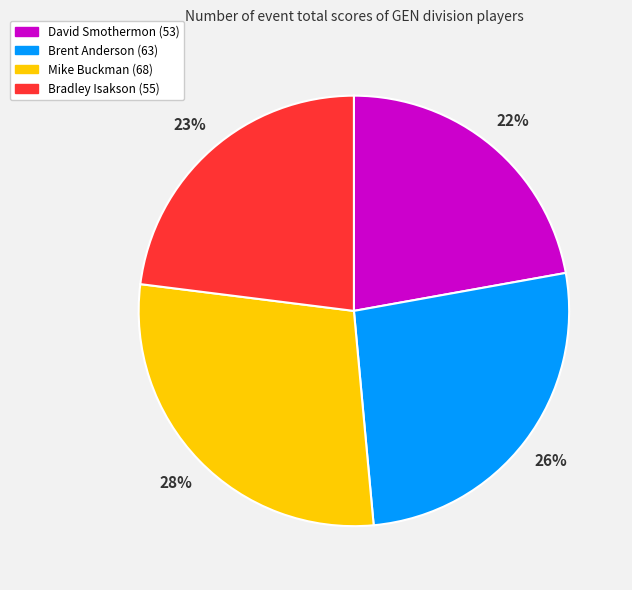

How many slices are in this pie chart?

4